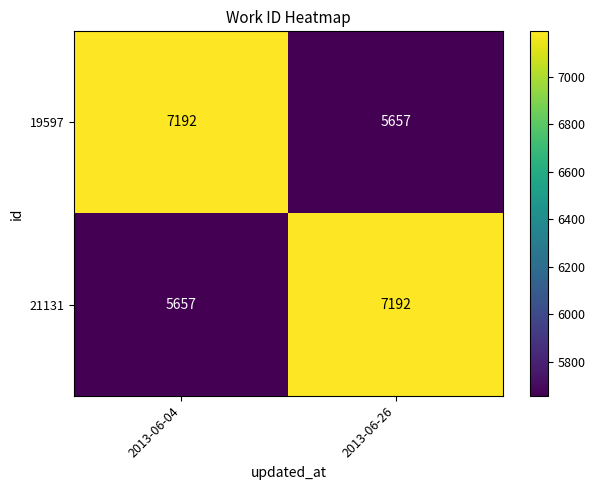

What is the spread (max minus min) of values at 2013-06-26?

1535